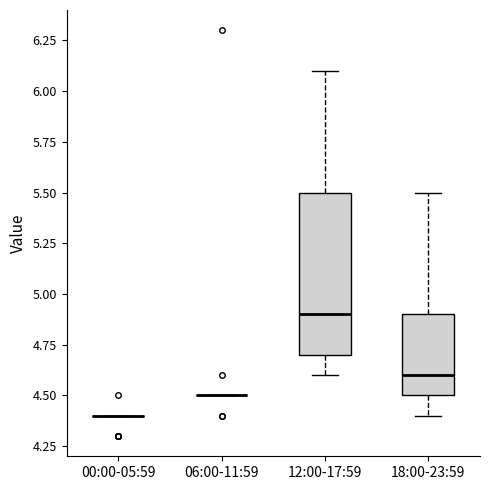

Reading left to right, transcribe this box plot: for each box, give where its median line is, the range the box spans, and where its two whiskers end, as read against the y-axis. The values are not printed on the chart, so give them approximately, as read against the axis.

00:00-05:59: box collapsed to a line at 4.4, whiskers 4.4 to 4.4
06:00-11:59: box collapsed to a line at 4.5, whiskers 4.5 to 4.5
12:00-17:59: median 4.9, box 4.7 to 5.5, whiskers 4.6 to 6.1
18:00-23:59: median 4.6, box 4.5 to 4.9, whiskers 4.4 to 5.5